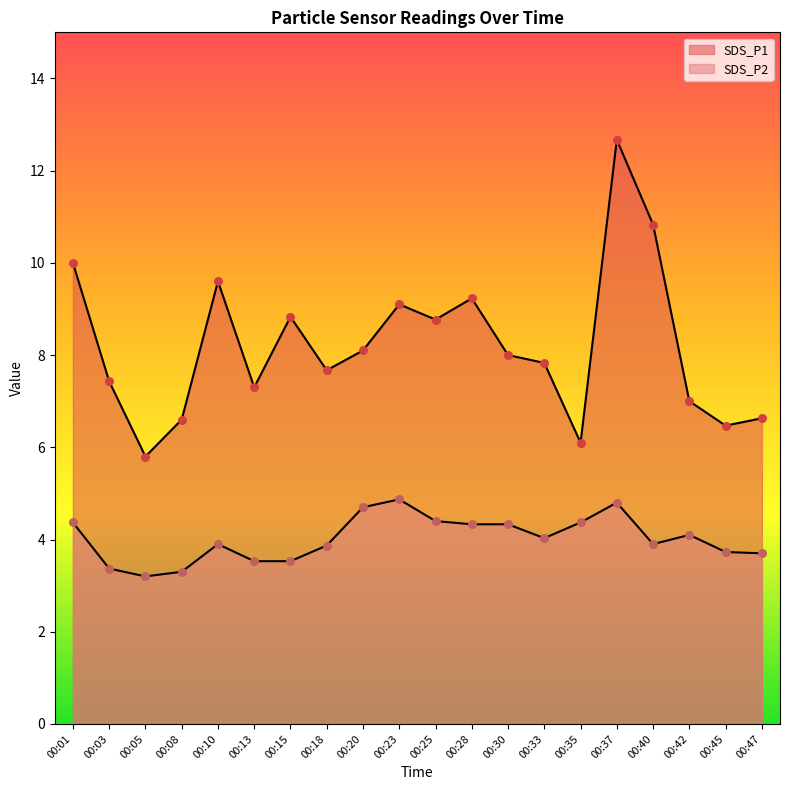

Which series contains the highest Y value?

SDS_P1